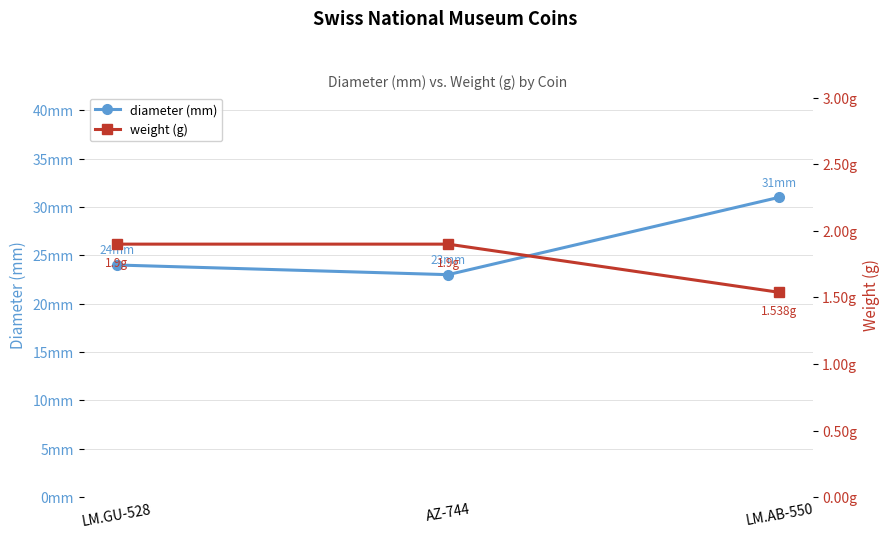

Is it true that diameter (mm) equals 11.8 at LM.AB-550?

False